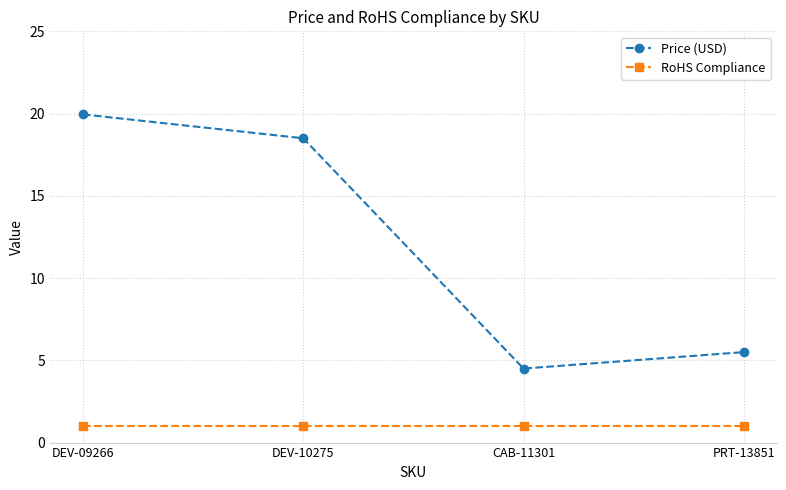

Which series changed the most between DEV-09266 and CAB-11301?

Price (USD)